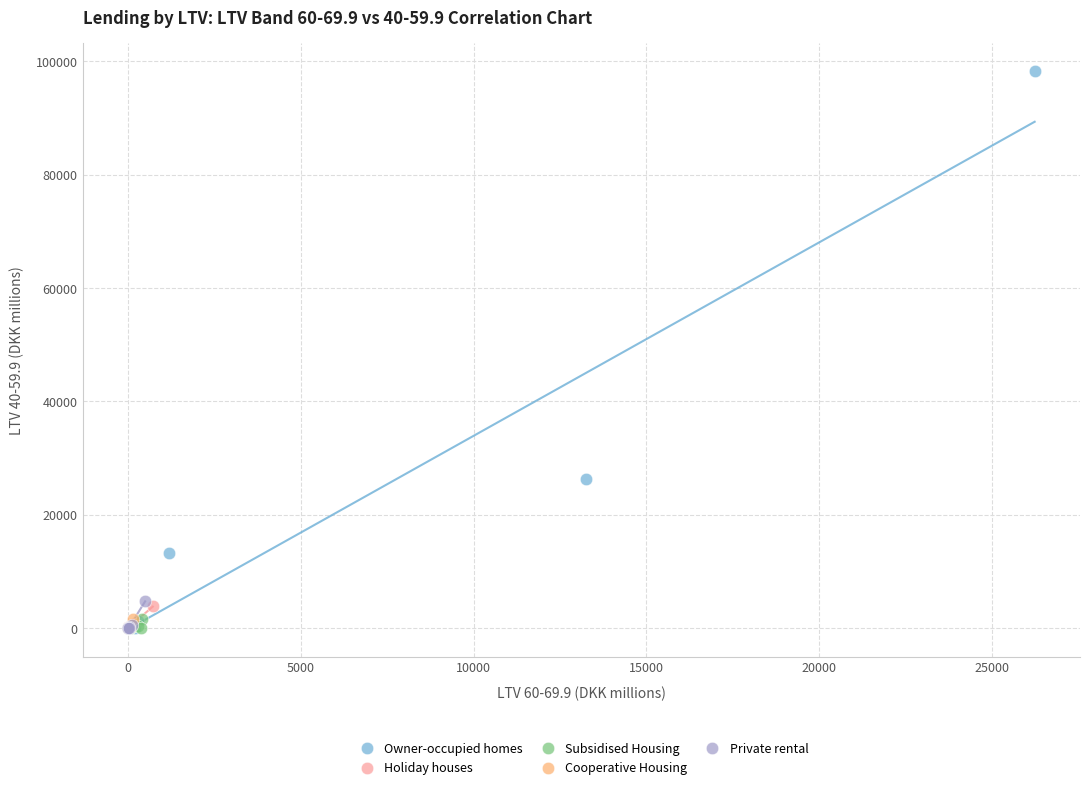

Which series contains the highest Y value?

Owner-occupied homes